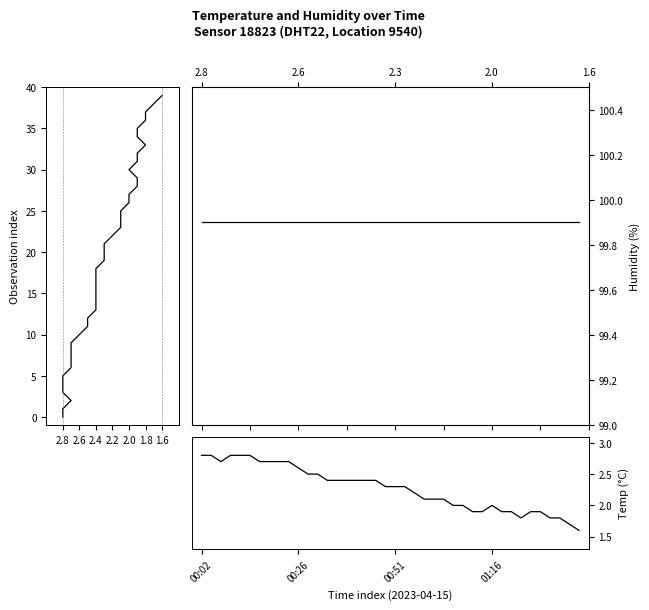

What is the difference between the second highest and second lowest values in the temperature series?

1.1